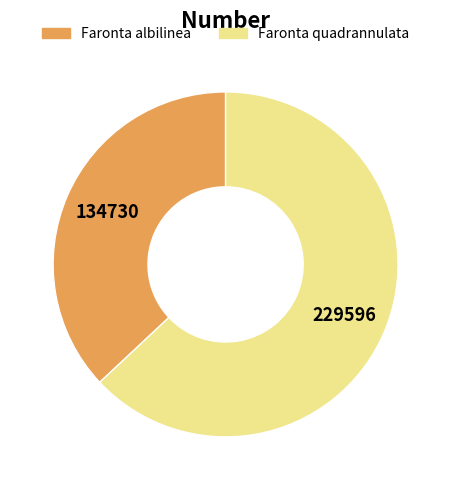

Which category has the smallest portion of the pie?

Faronta albilinea